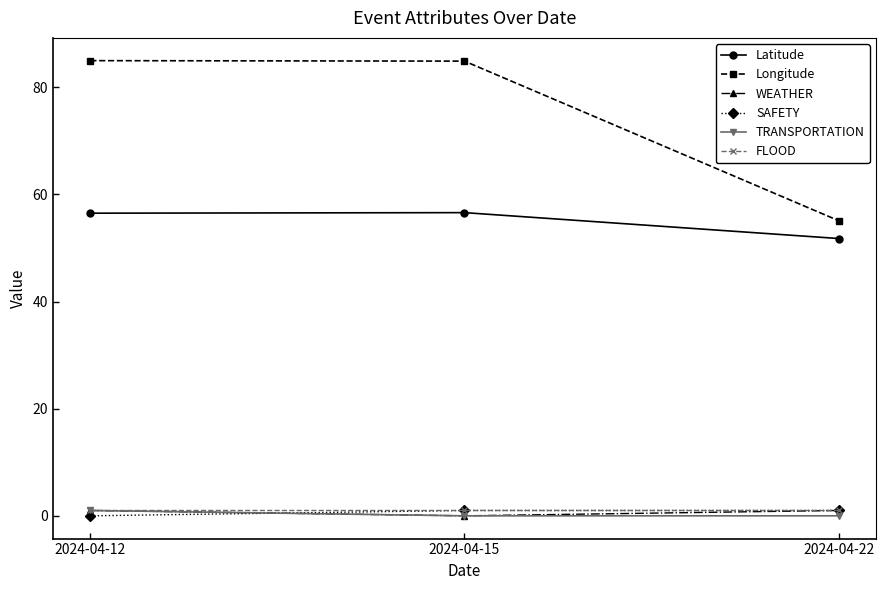

What is the difference between the Latitude values at 2024-04-12 and 2024-04-15?

0.1